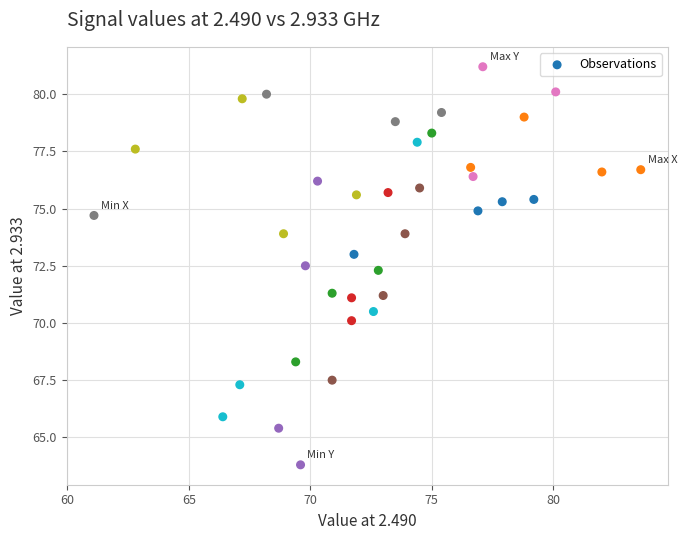

What is the range of X values (max minus min)?

22.5